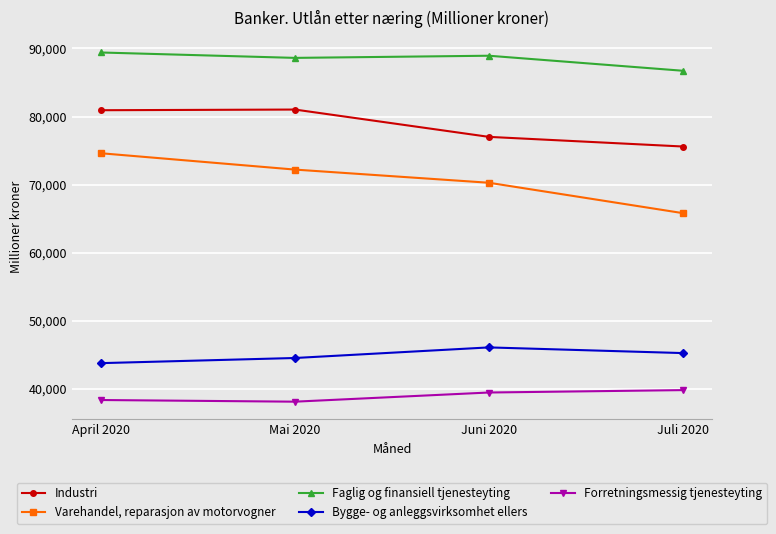

What is the lowest value of the Varehandel, reparasjon av motorvogner series?

65803